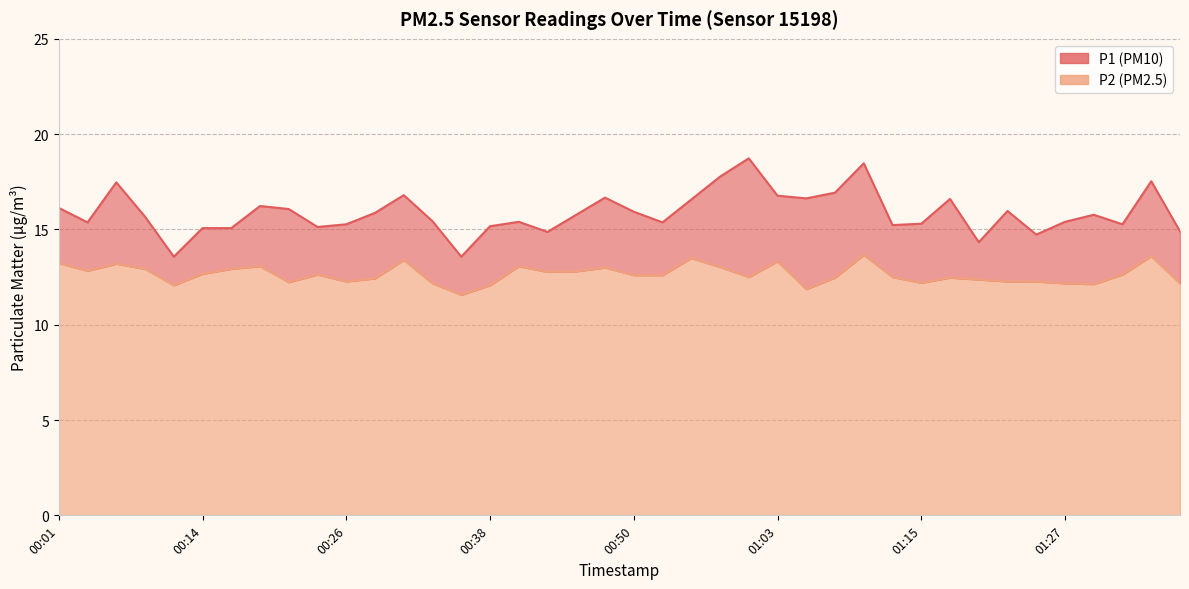

Where is P1 nearest to the value 16?

01:22